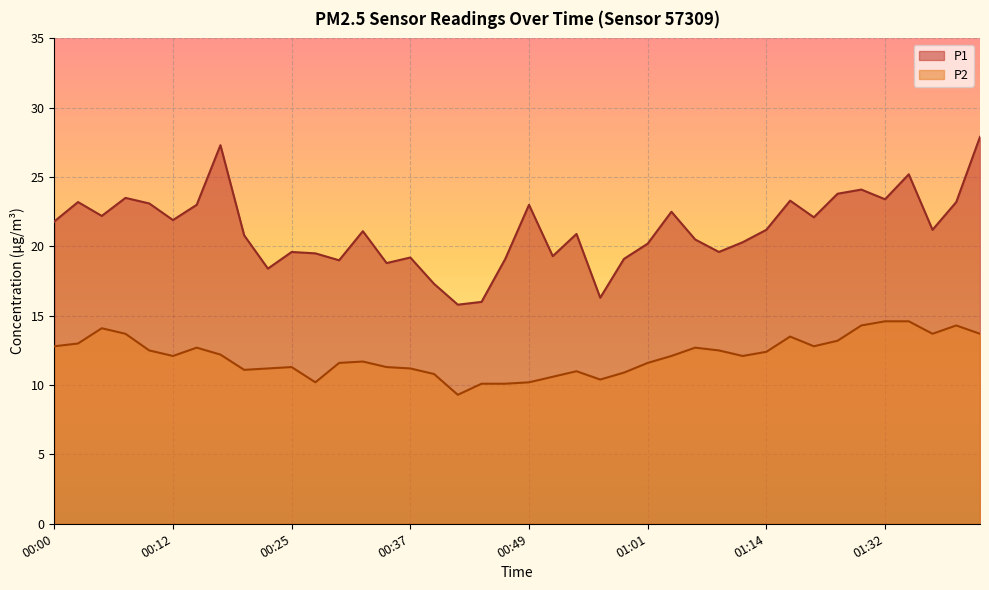

At how many categories does at least one series exceed 22?

16